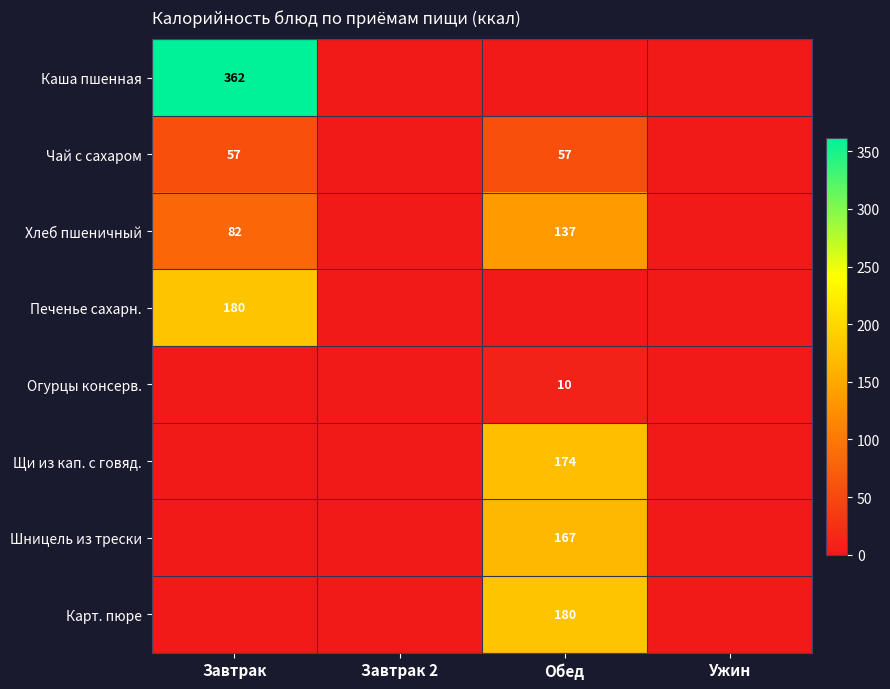

At which category is the sum across all series the highest?

Обед